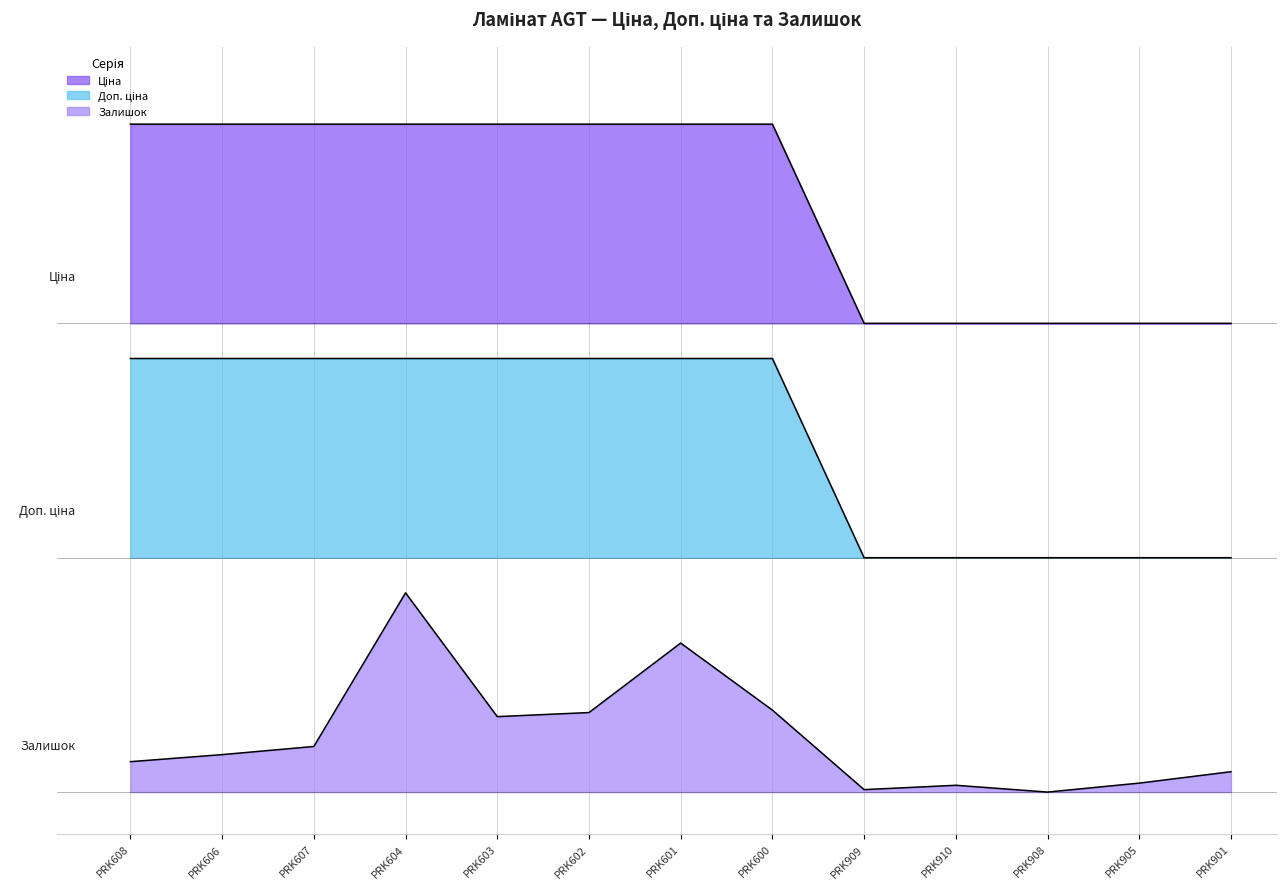

What is the value of the Залишок point at the 8th from the left?

0.1